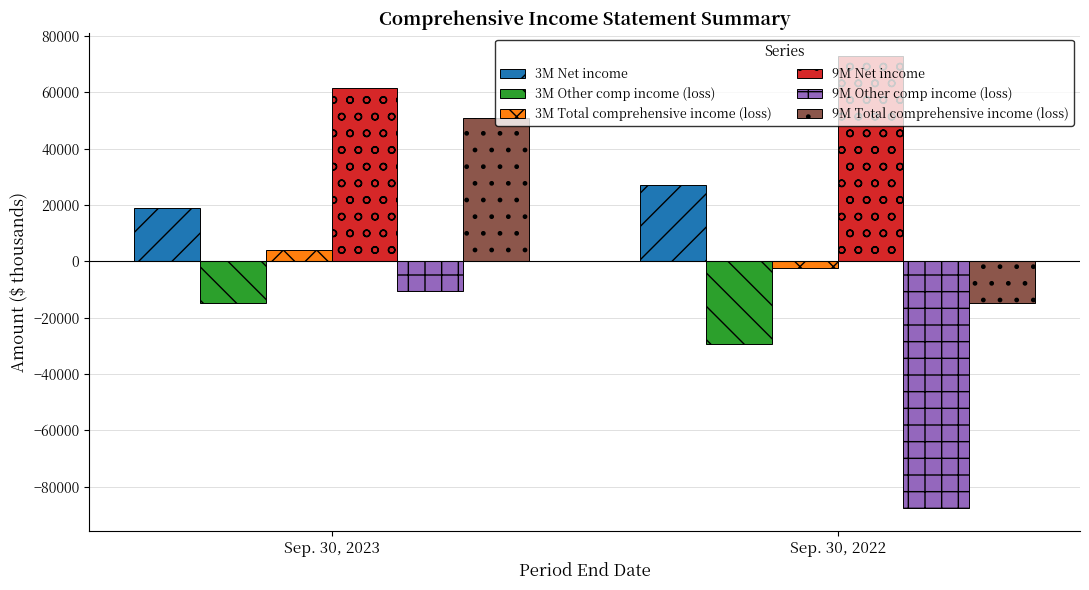

What is the smallest value displayed?

-87619